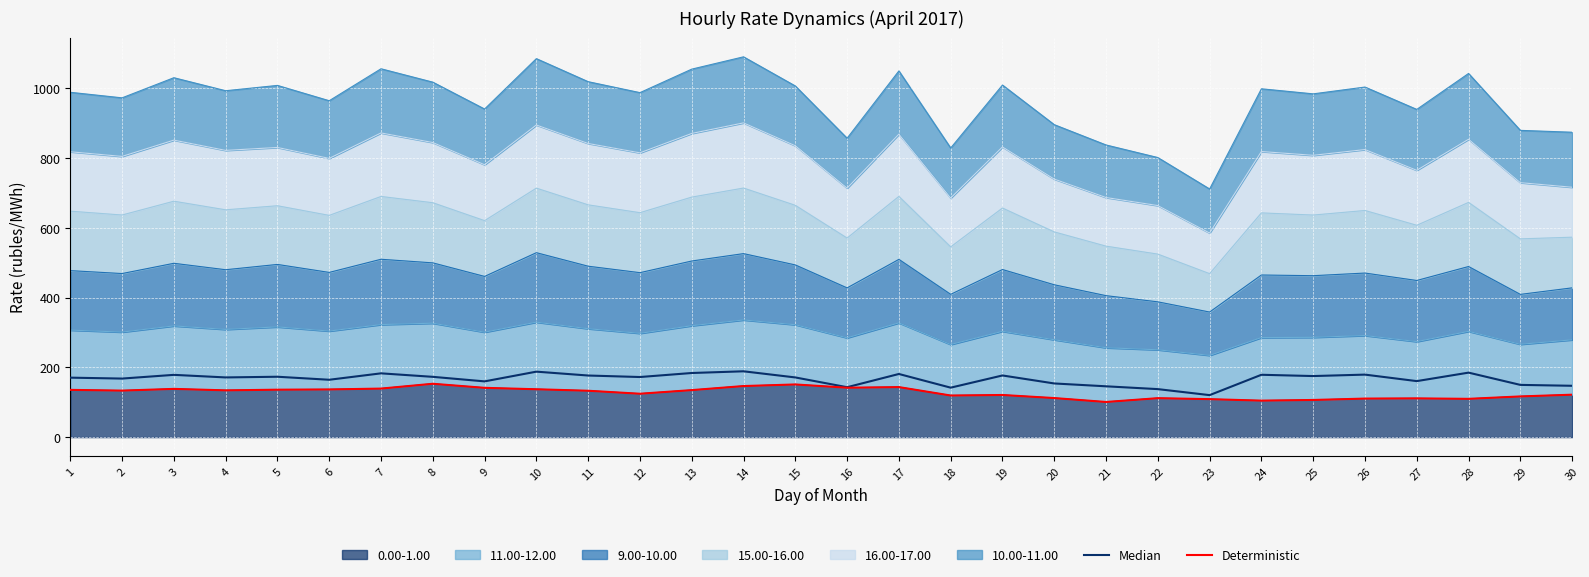

True or false: Deterministic and Median cross at least once.

False